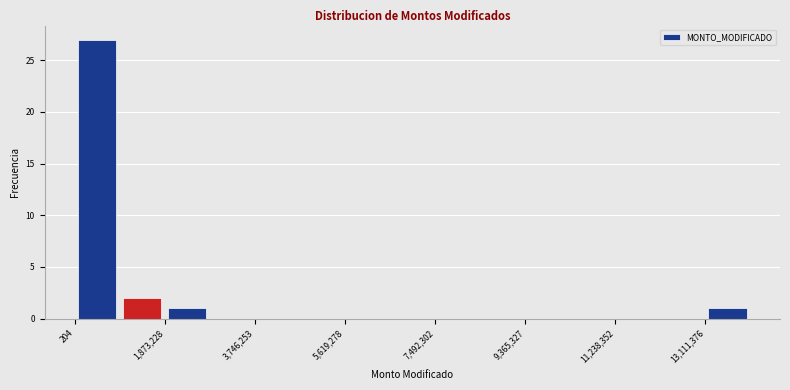

How tall is the bar that spans 13200000 to 14000000 on the x-axis? Neither the bar edges nor the heights are printed on the chart, so give them approximately, as read against the axes.

1